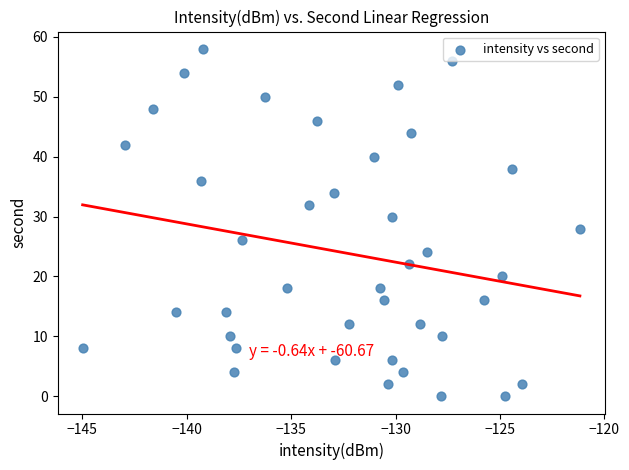

What is the range of Y values (max minus min)?

58